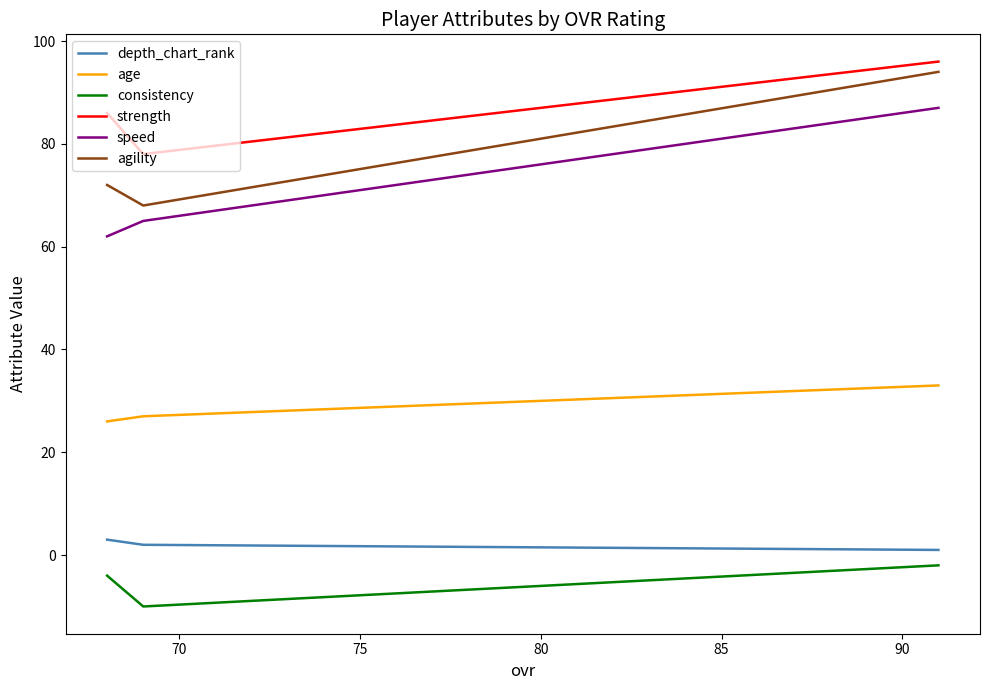

Which series has the largest total across all categories?

strength